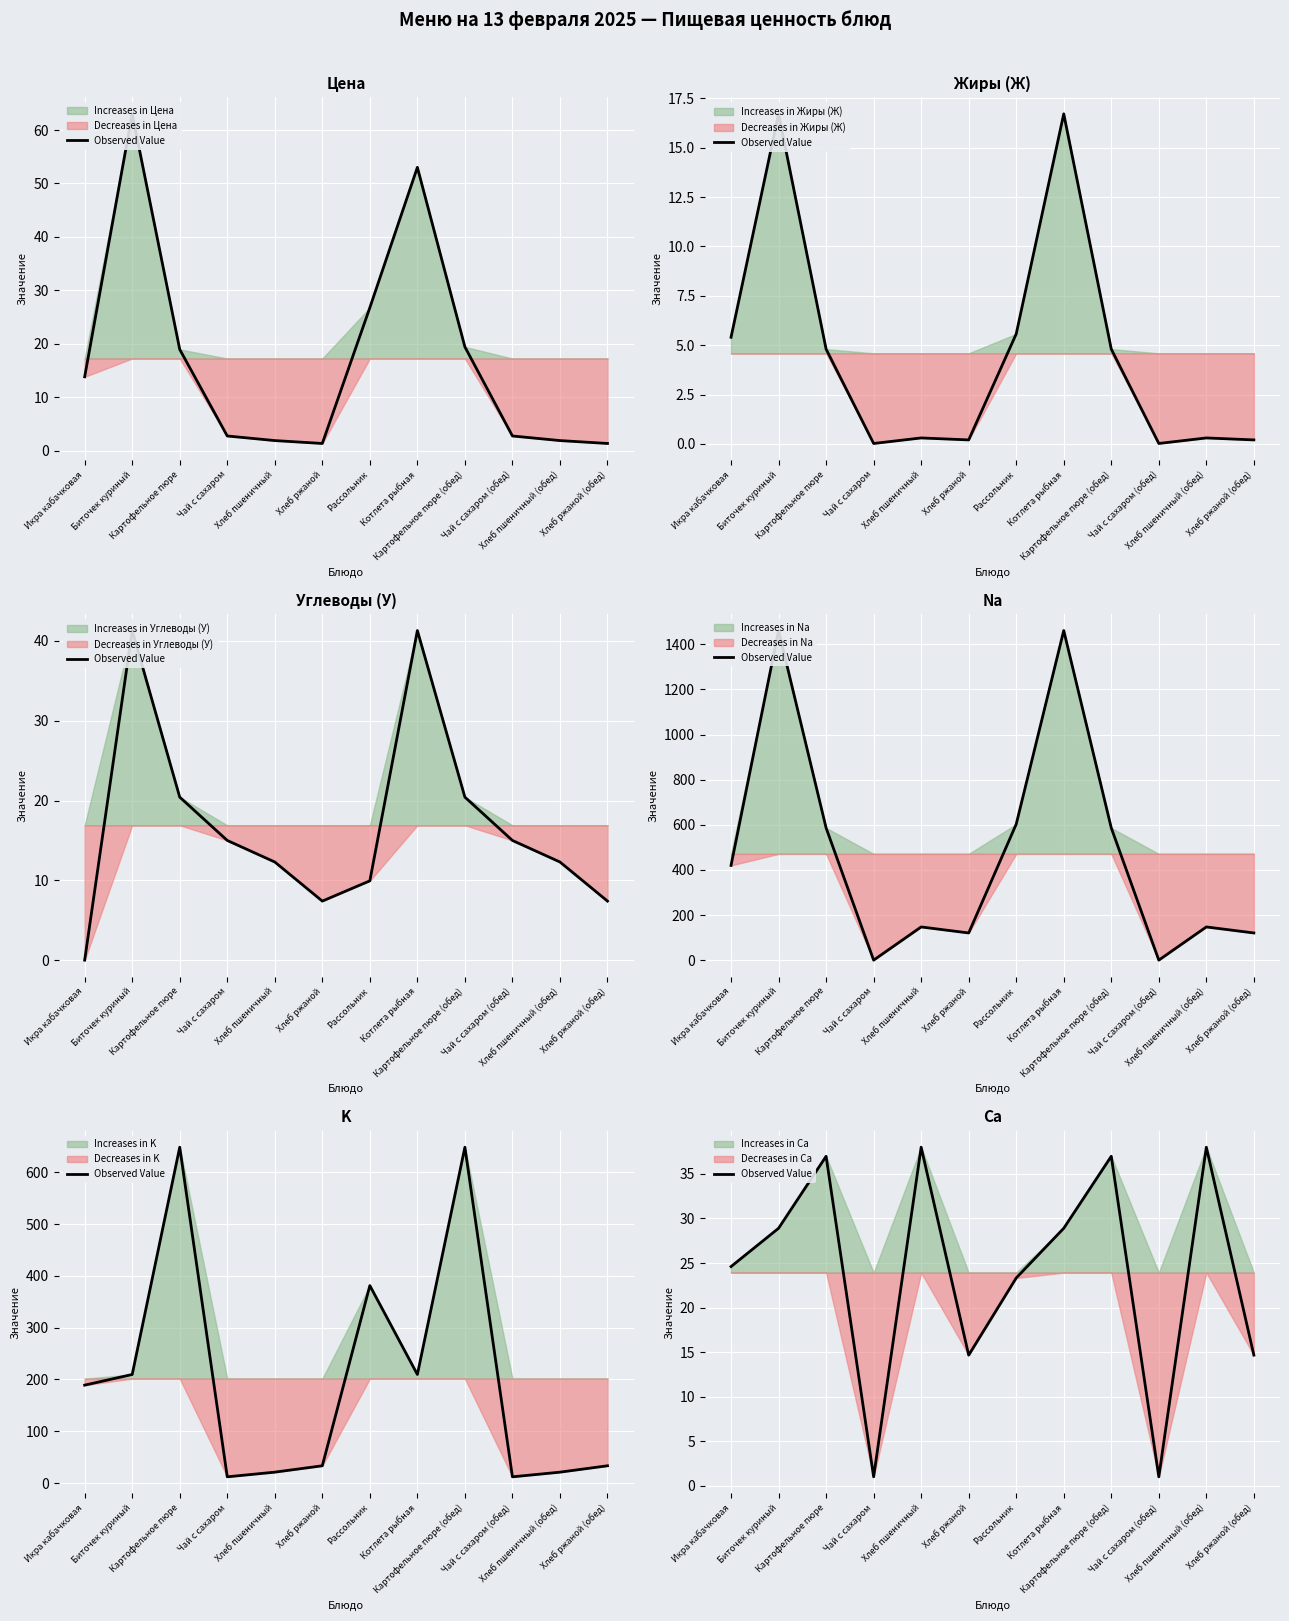

How many data points are above 28?

6